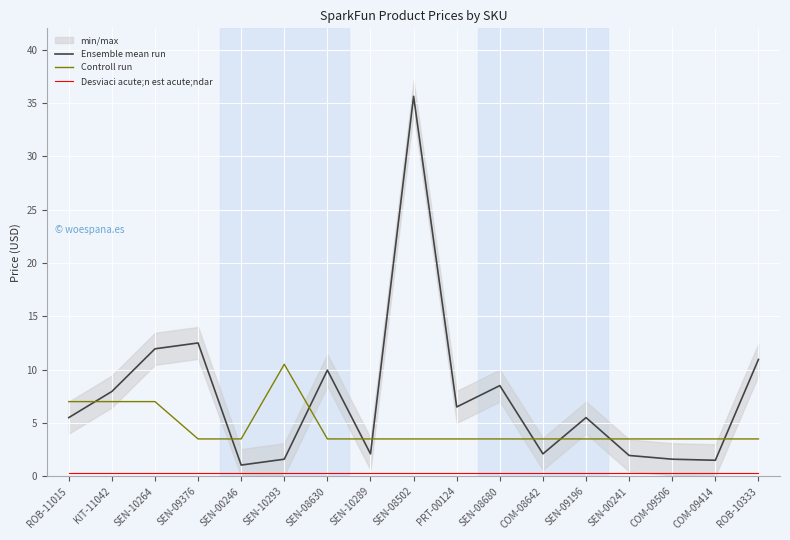

What is the approximate value of Controll run at SEN-00241?

3.5